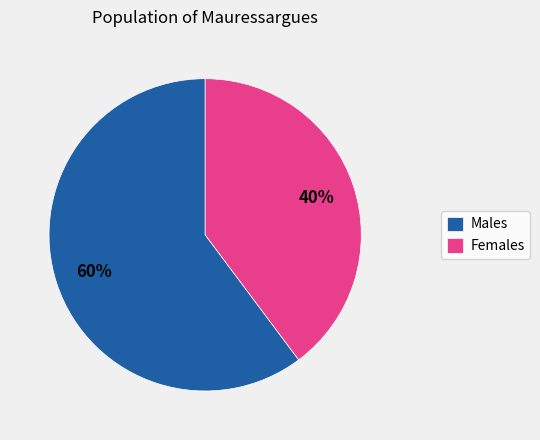

What is the largest slice in the pie chart?

Males